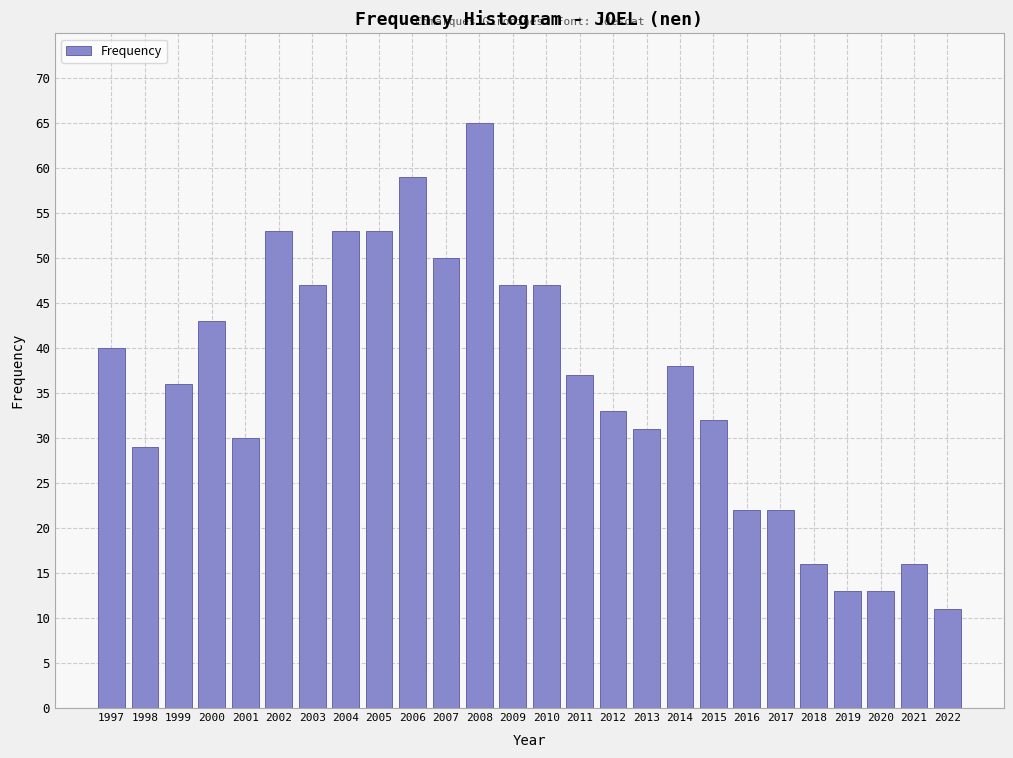

Reading right to left, what are all the values shown in this chart?

2022=11	2021=16	2020=13	2019=13	2018=16	2017=22	2016=22	2015=32	2014=38	2013=31	2012=33	2011=37	2010=47	2009=47	2008=65	2007=50	2006=59	2005=53	2004=53	2003=47	2002=53	2001=30	2000=43	1999=36	1998=29	1997=40